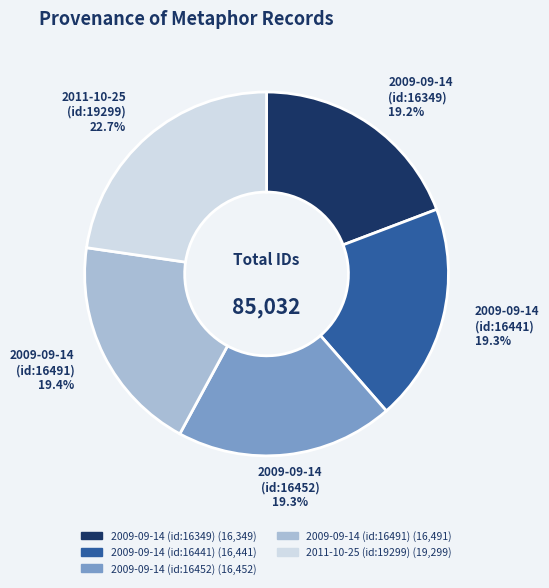

What is the largest slice in the pie chart?

2011-10-25 (id:19299)